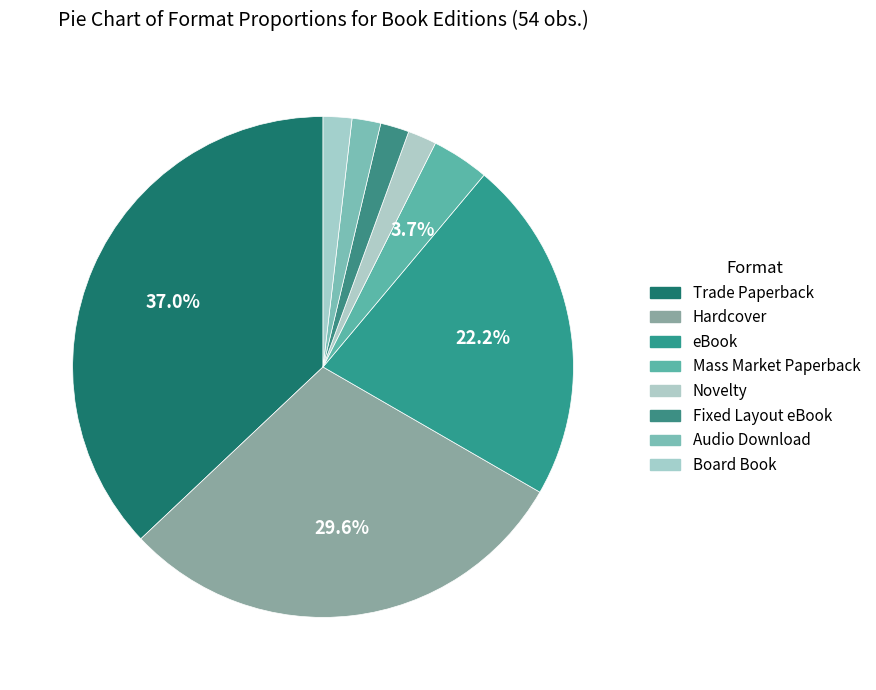

Is there any slice that represents more than half of the pie?

No